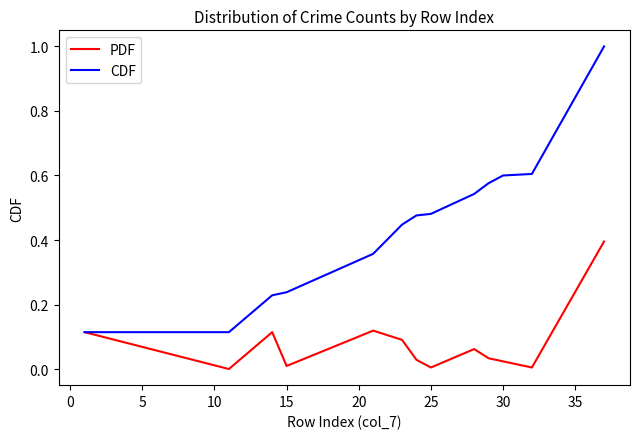

List the series in order of their peak value, highest first.

CDF, PDF